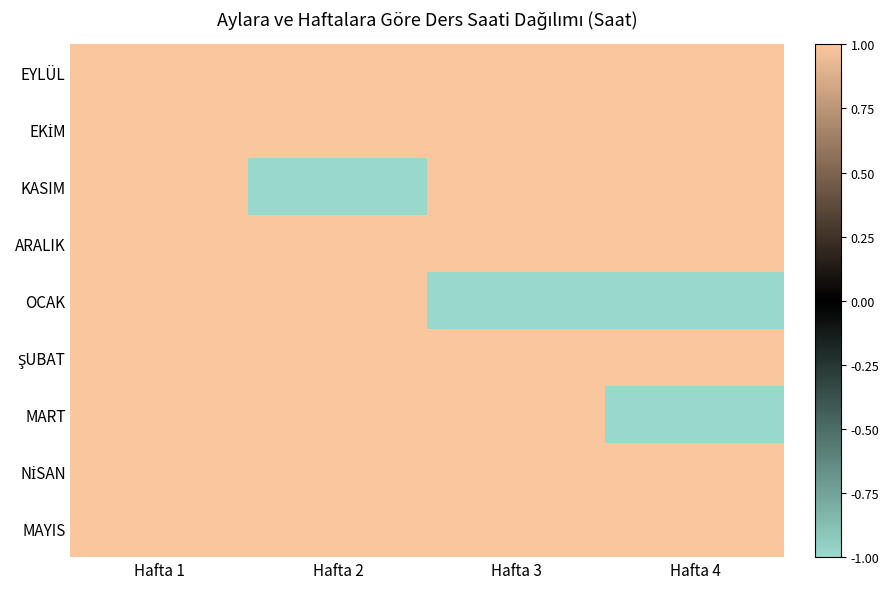

What is the total value across all series at Hafta 3?

7